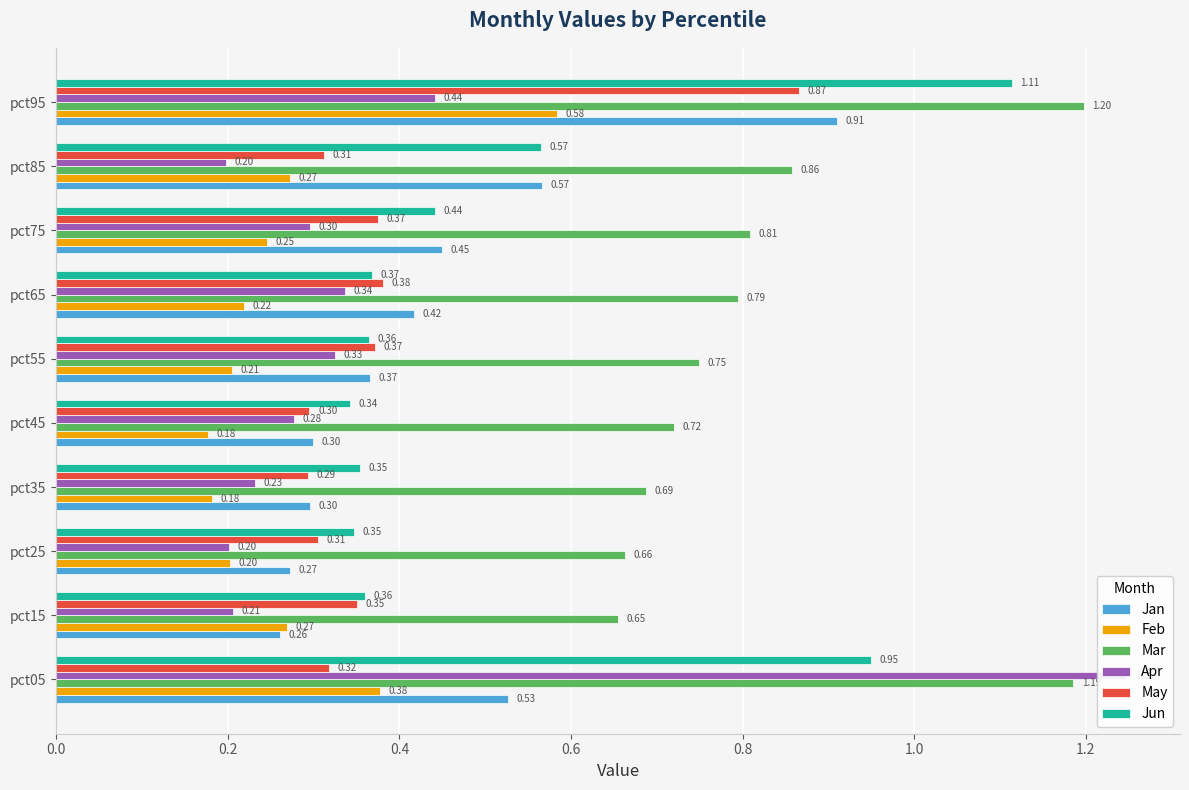

The Jun series shows 0.1 at pct45. True or false?

False